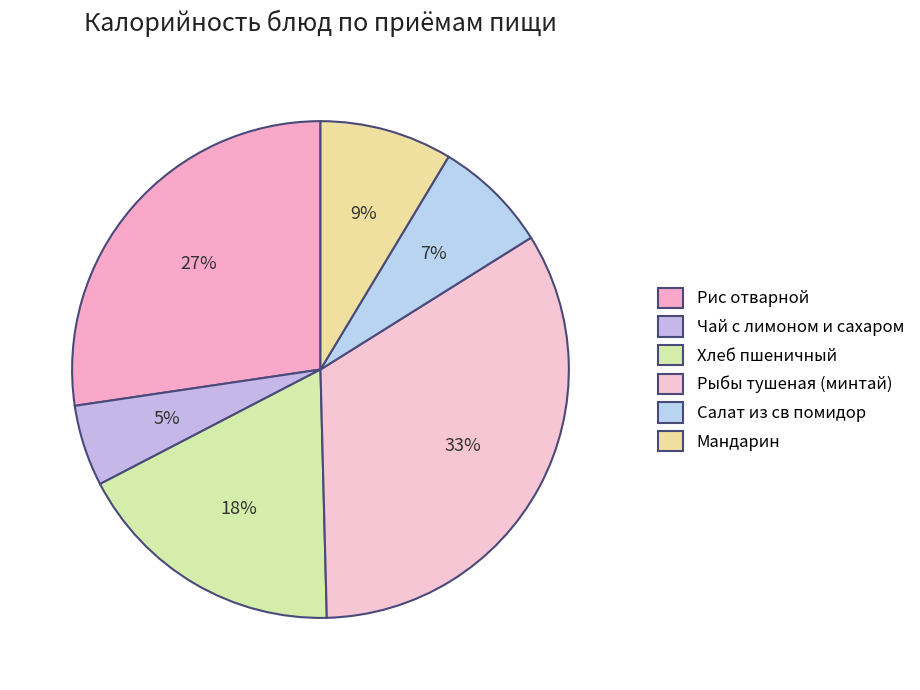

To the nearest percent, what is the combined percentage of Чай с лимоном и сахаром and Салат из св помидор?

13%